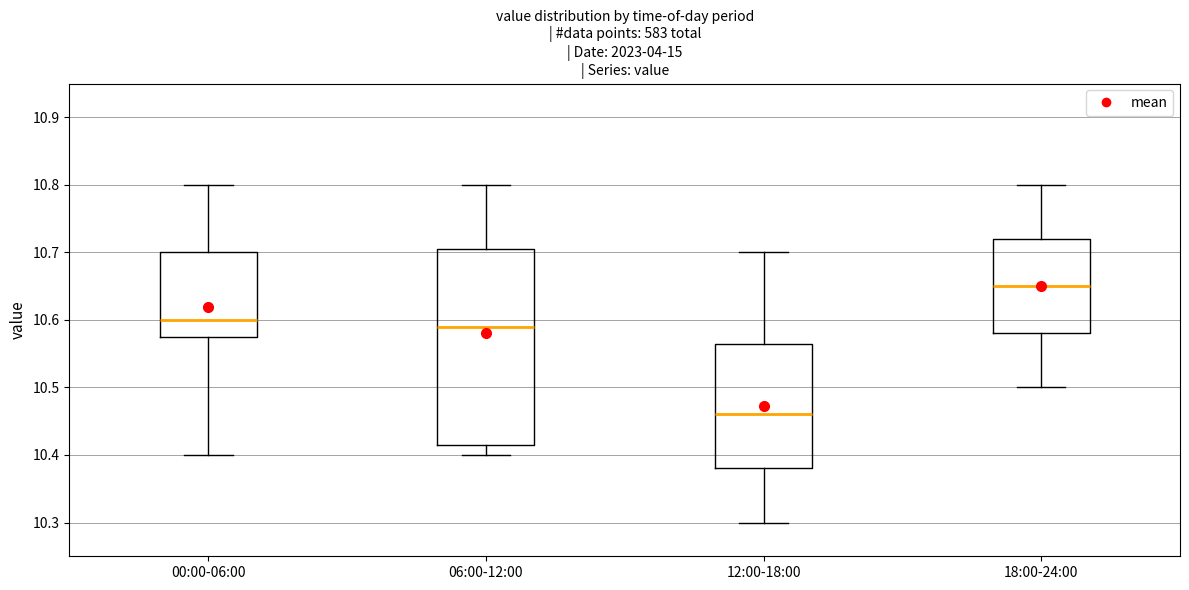

Reading left to right, read every box against the y-axis: the position of its median line, the range the box covers, and the ends of its whiskers. The values are not printed on the chart, so give them approximately, as read against the axis.

00:00-06:00: median 10.60, box 10.58 to 10.70, whiskers 10.40 to 10.80
06:00-12:00: median 10.59, box 10.42 to 10.71, whiskers 10.40 to 10.80
12:00-18:00: median 10.46, box 10.38 to 10.57, whiskers 10.30 to 10.70
18:00-24:00: median 10.65, box 10.58 to 10.72, whiskers 10.50 to 10.80